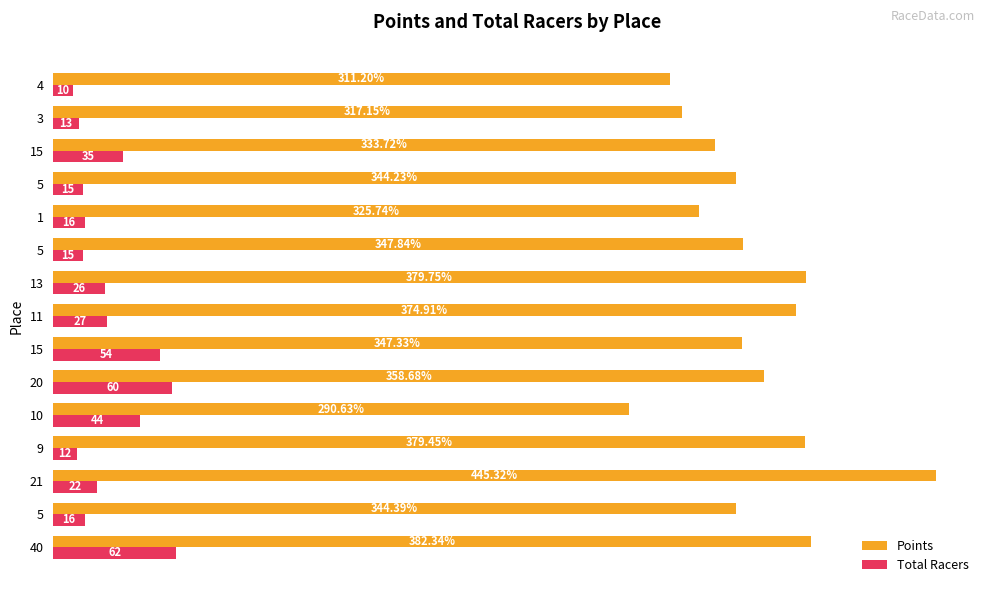

What are all the series names shown in the legend?

Points, Total Racers